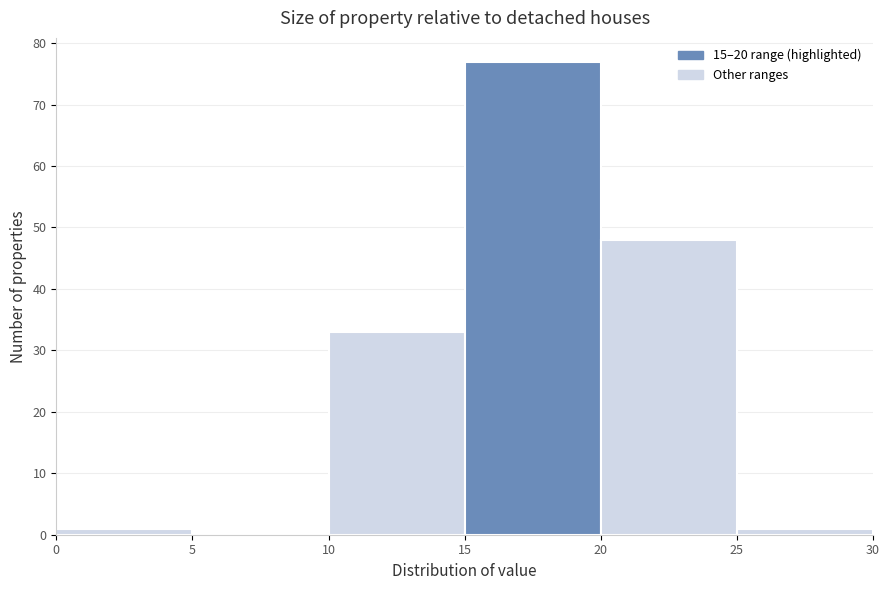

Over which range of the x-axis is the bar tallest?

15 to 20